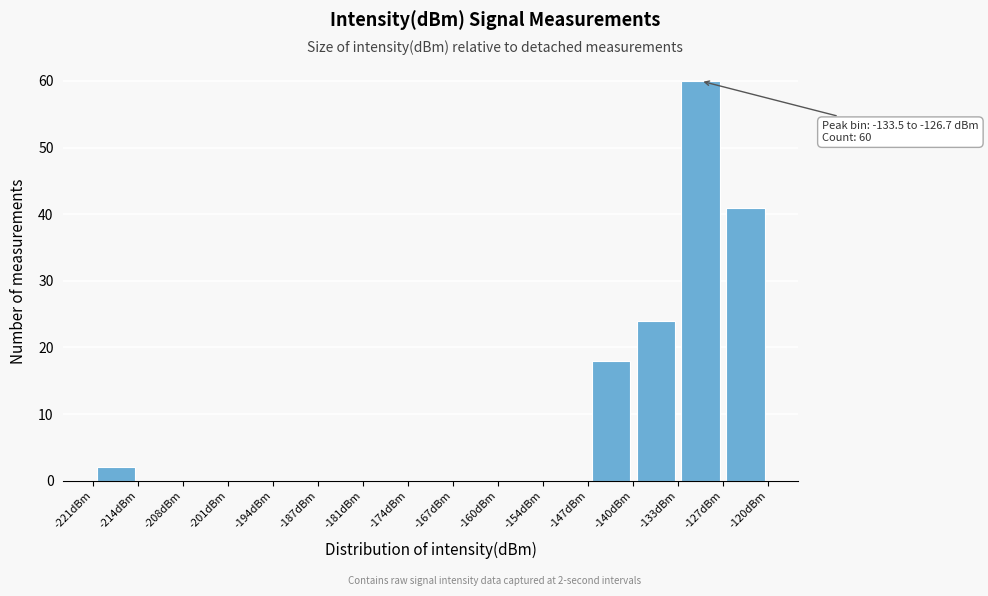

Over which range of the x-axis is the bar tallest?

-133 to -127